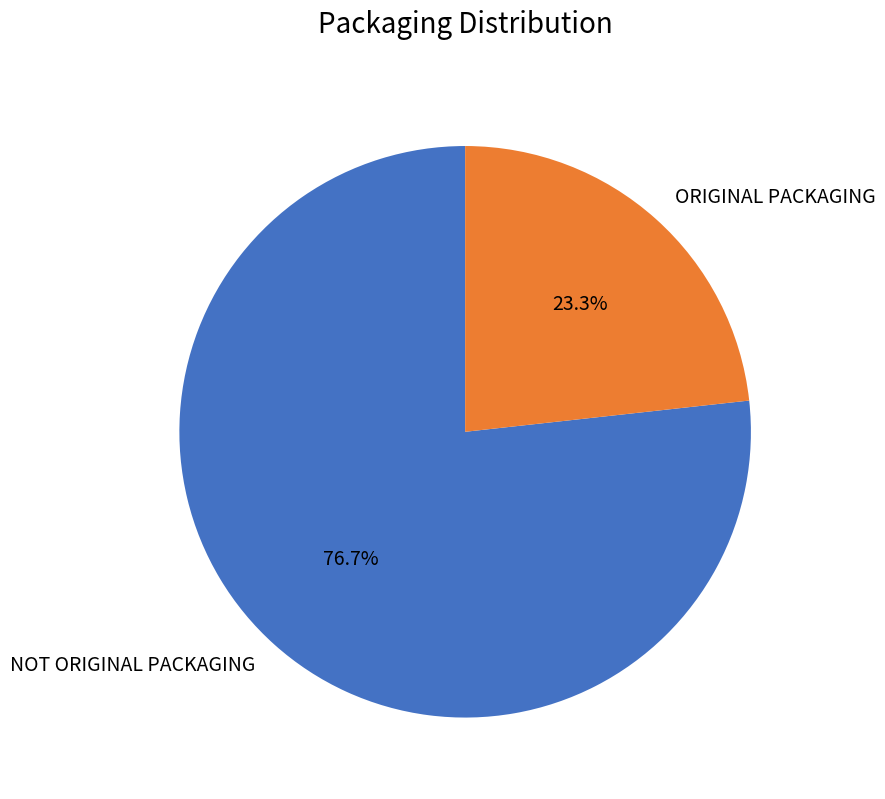

What percentage do NOT ORIGINAL PACKAGING and ORIGINAL PACKAGING together represent?

100.0%